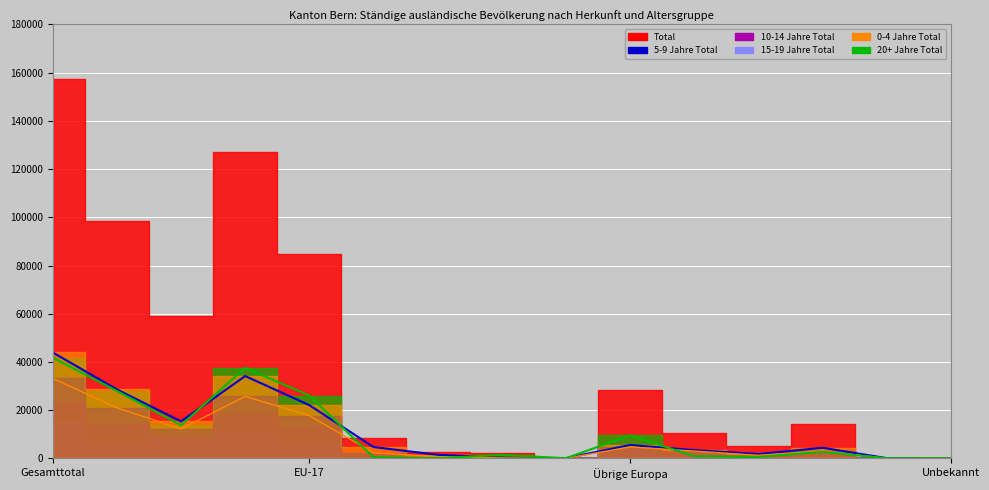

Between which two adjacent categories do 5-9 Jahre Total and 0-4 Jahre Total first intersect?

Drittstaaten and Europa